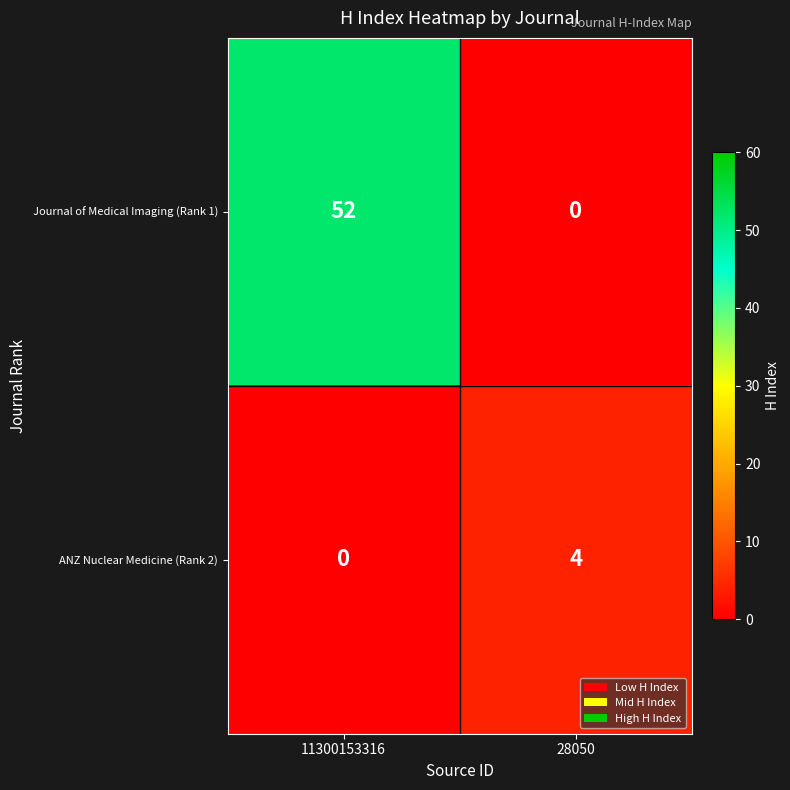

What is the maximum value shown in the chart?

52